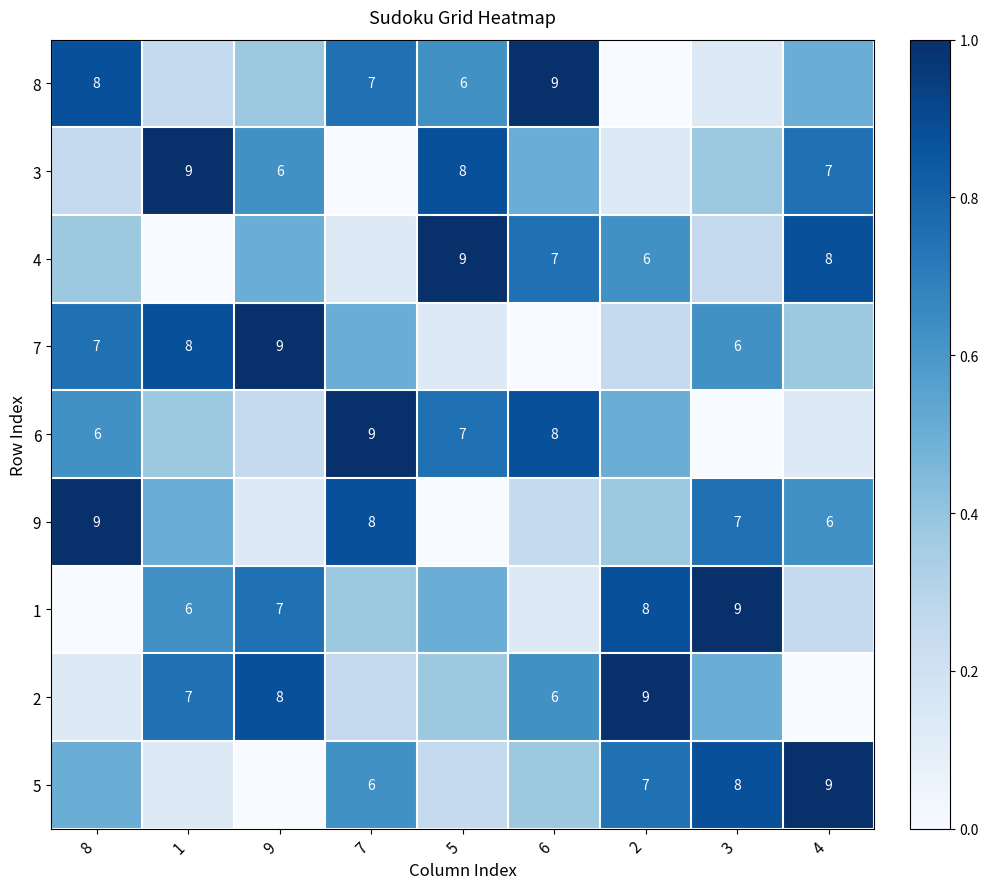

Is it true that 6 equals 0.6 at 3?

False